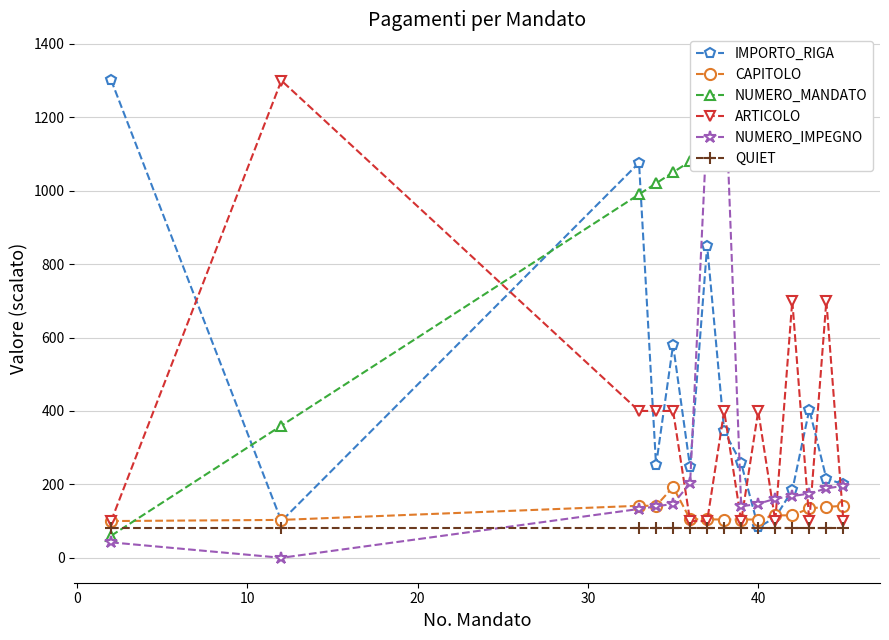

What is the maximum value for CAPITOLO?

192.7